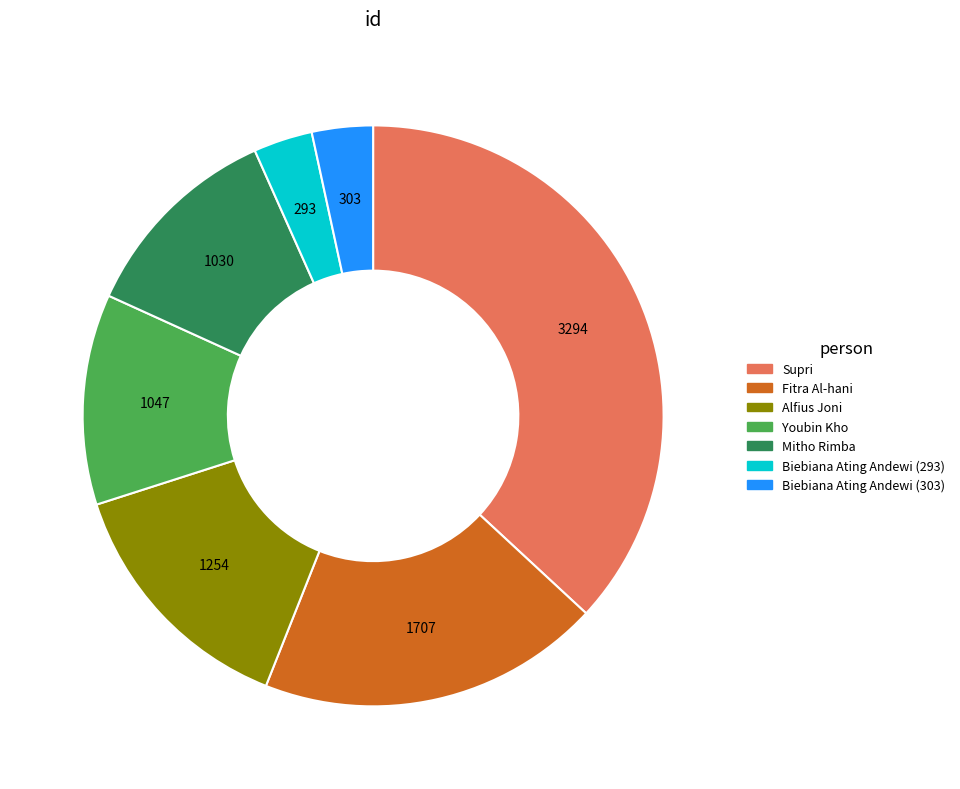

What is the ratio of the value at Youbin Kho to the value at Mitho Rimba?

1.0